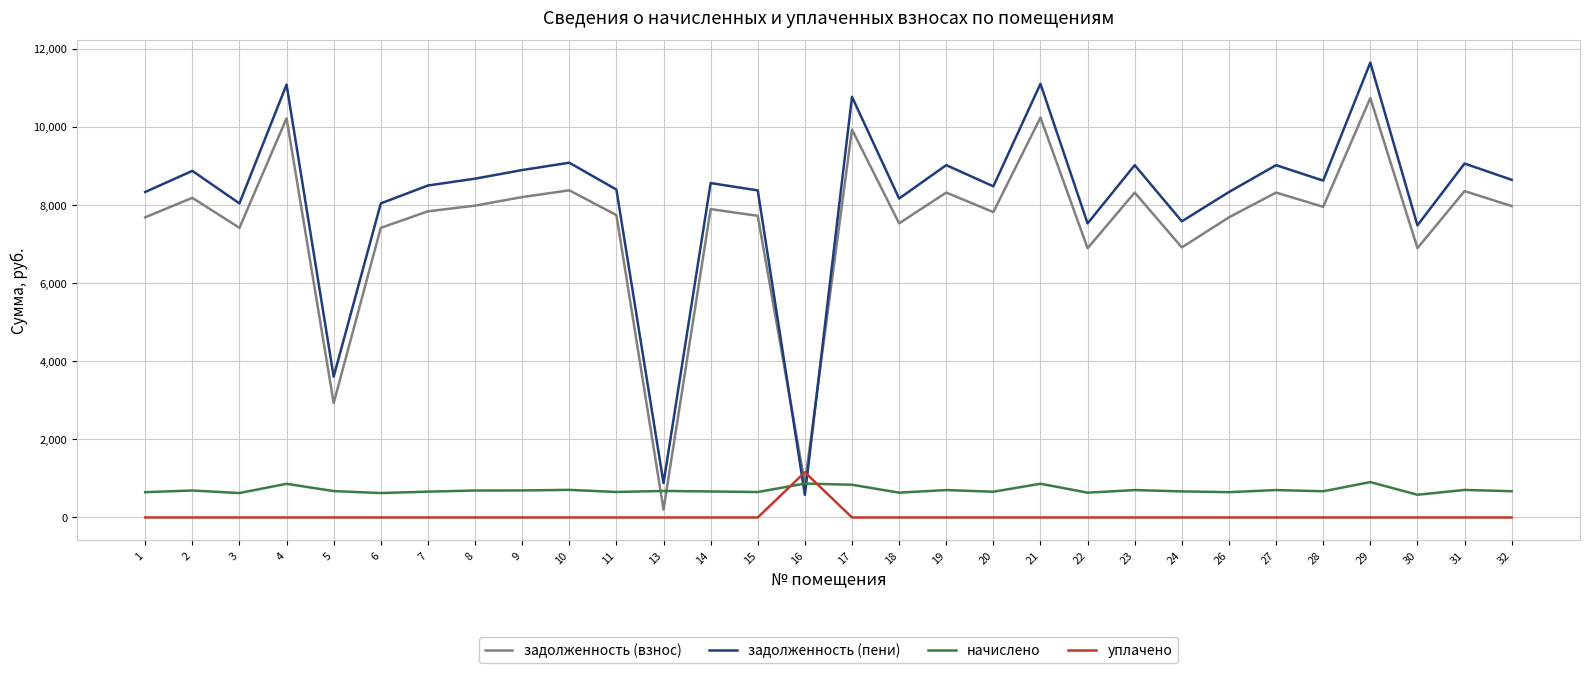

Which series changed the most between 16 and 29?

задолженность (пени)